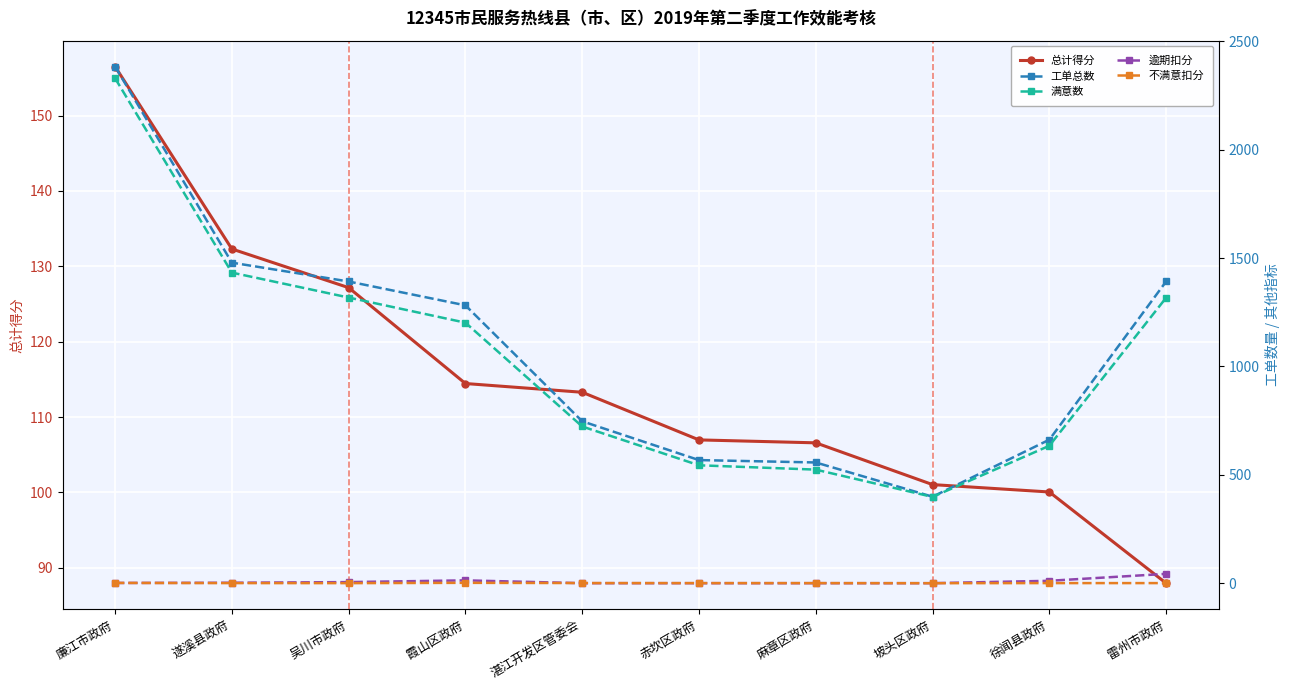

What is the greatest value displayed?

2384.0